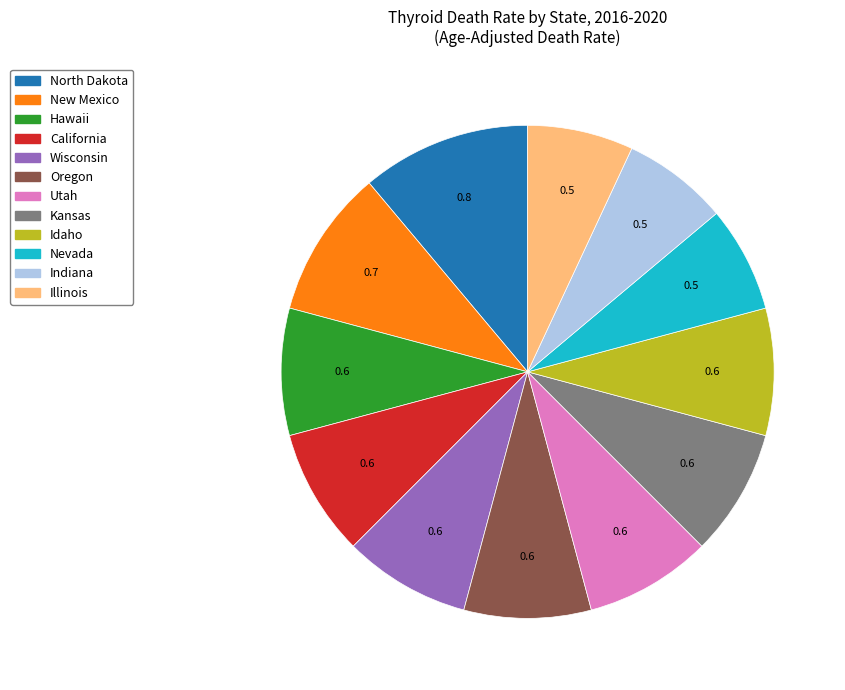

Which slice is the largest?

North Dakota